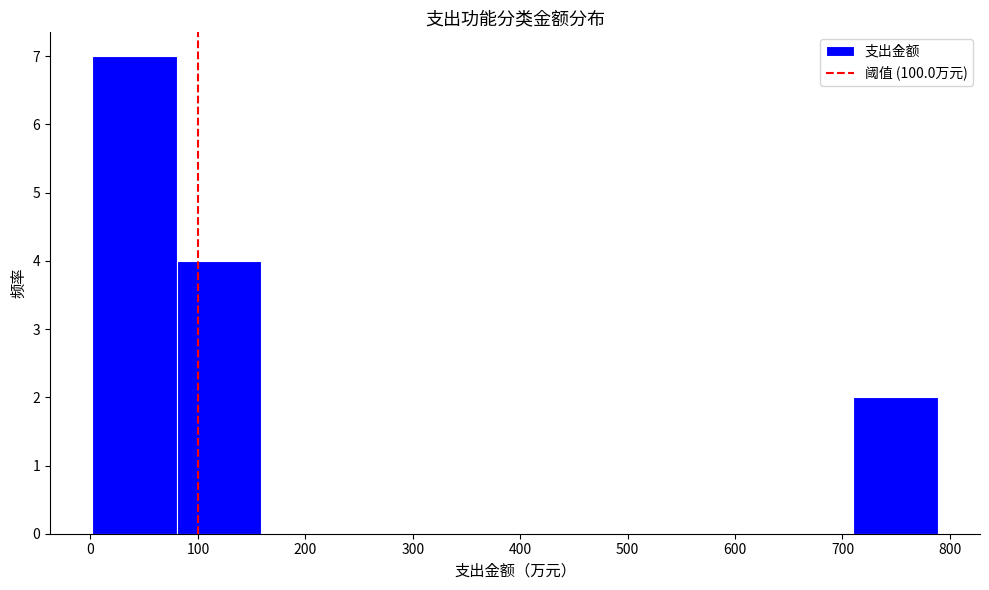

Reading left to right, list every bar in this chart as the range it spans on the x-axis followed by its height. Neither the bar edges nor the heights are printed on the chart, so give them approximately, as read against the axes.

0 to 80: 7
80 to 160: 4
160 to 240: 0
240 to 320: 0
320 to 400: 0
400 to 470: 0
470 to 550: 0
550 to 630: 0
630 to 710: 0
710 to 790: 2